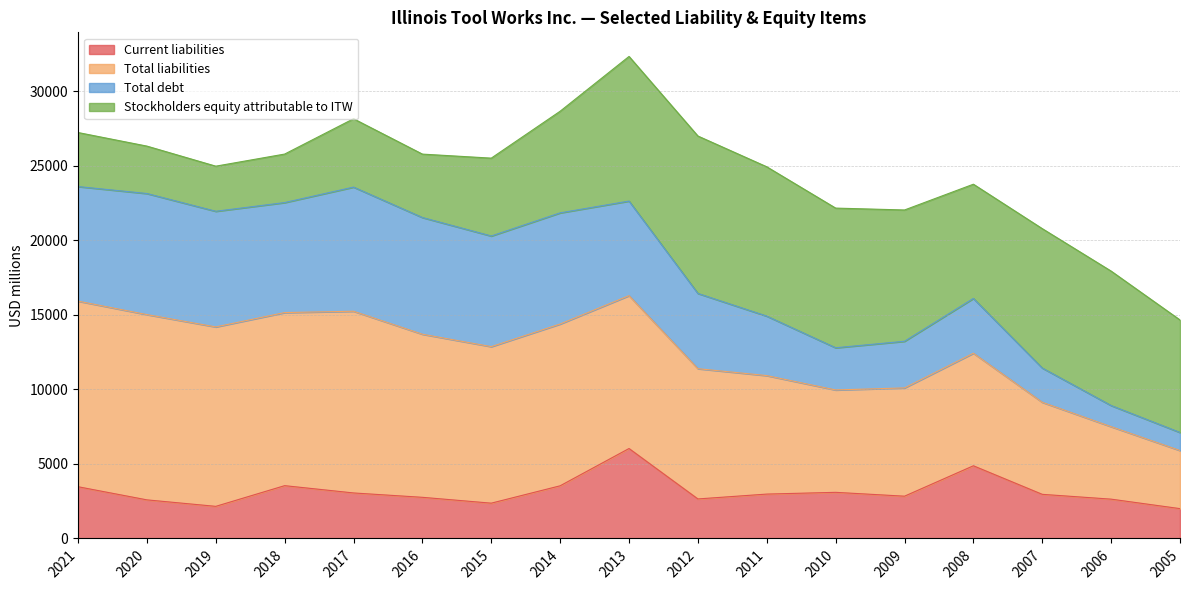

The Current liabilities series shows 672 at 2010. True or false?

False